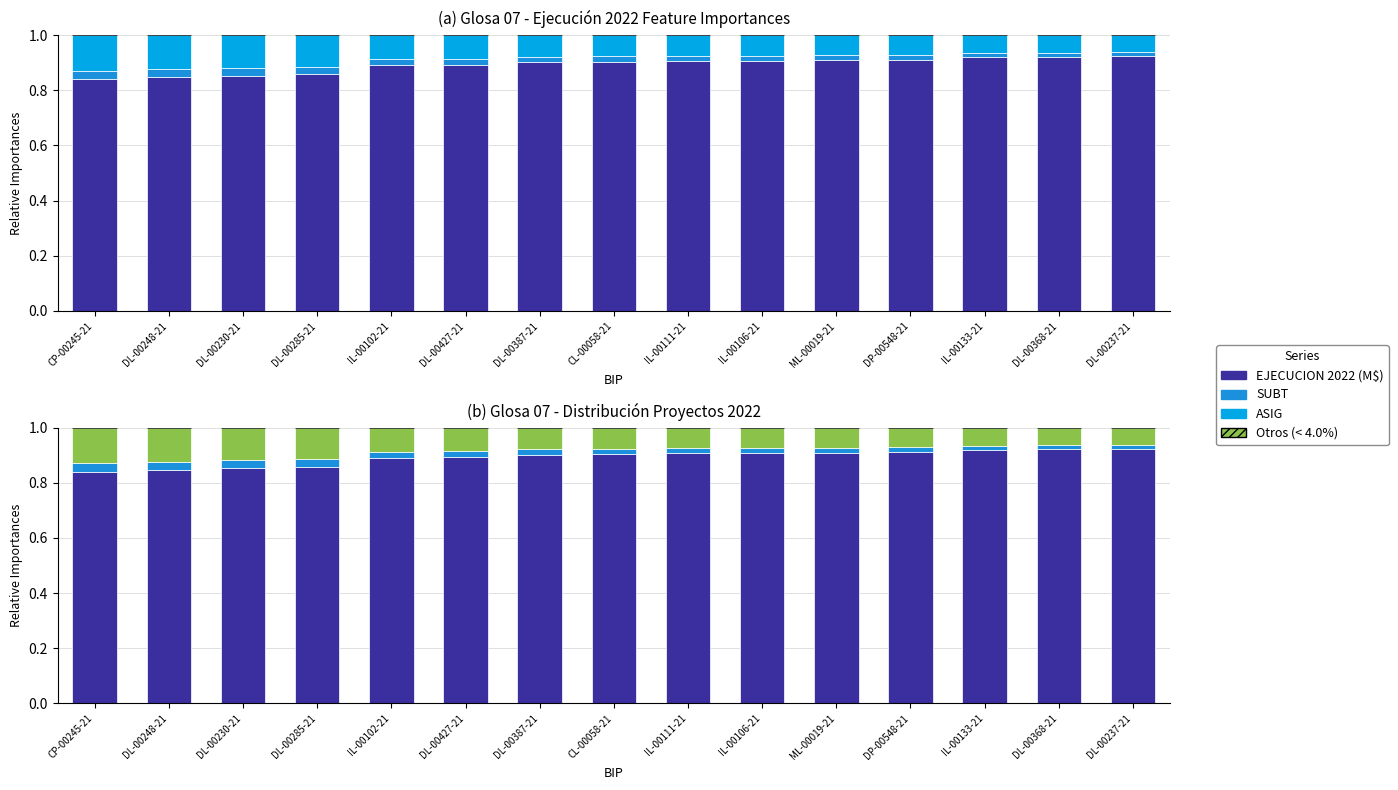

Count the ASIG values in the range 0 to 1.

15